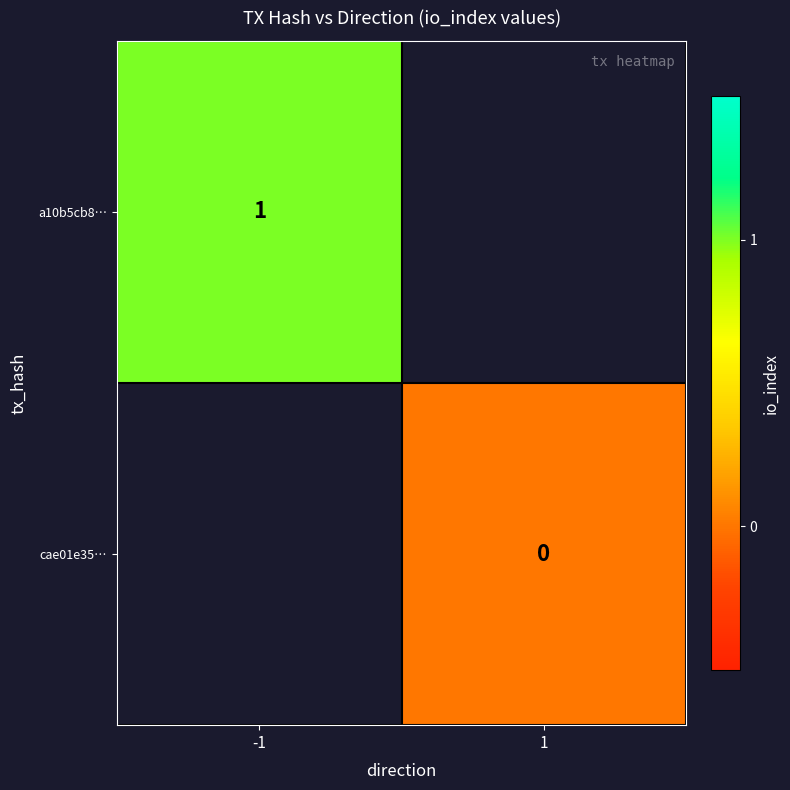

The value of a10b5cb8… at -1 is 1. True or false?

True